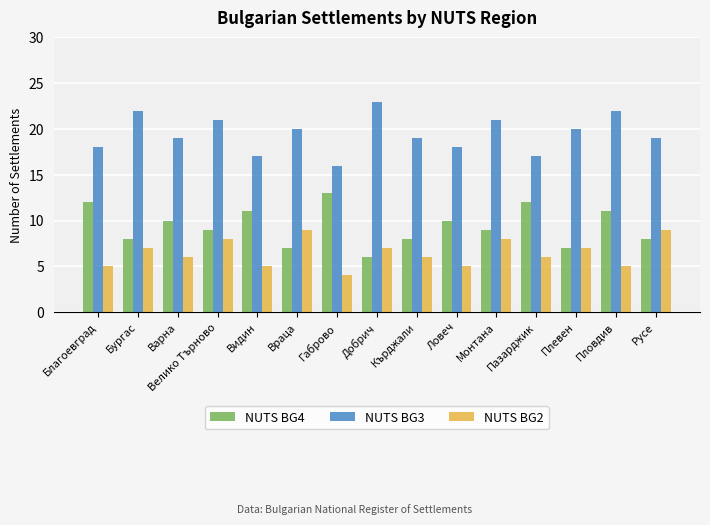

The NUTS BG4 series shows 8 at Габрово. True or false?

False